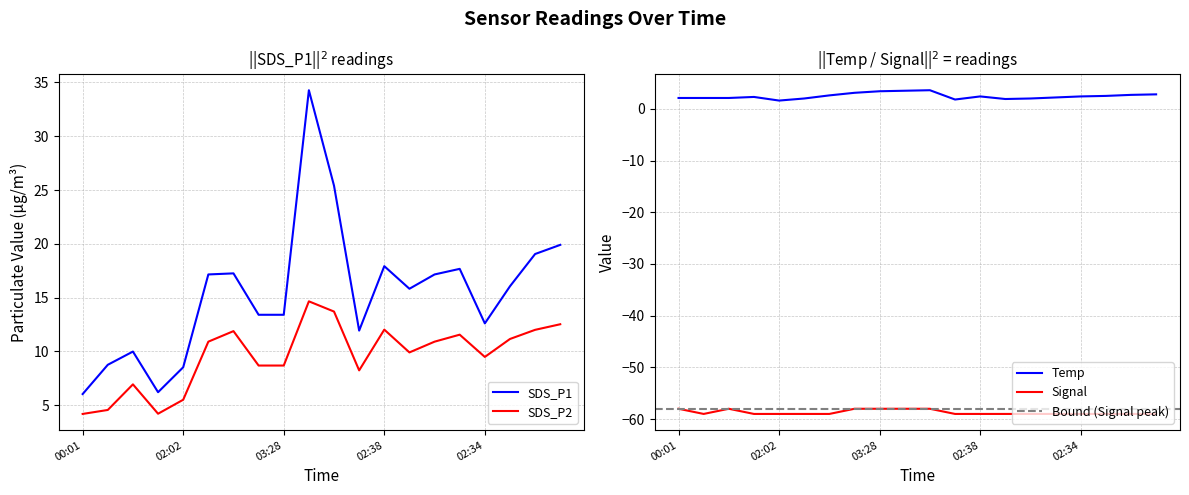

True or false: Temp and SDS_P1 cross at least once.

False